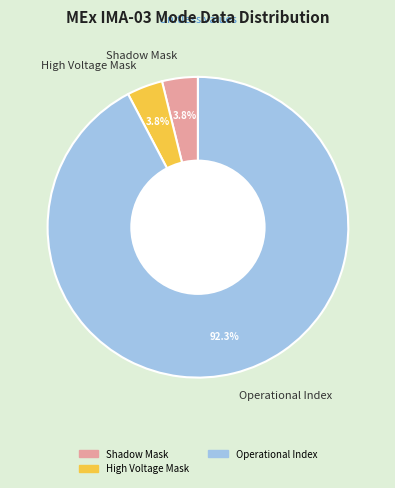

Which slice is the largest?

Operational Index